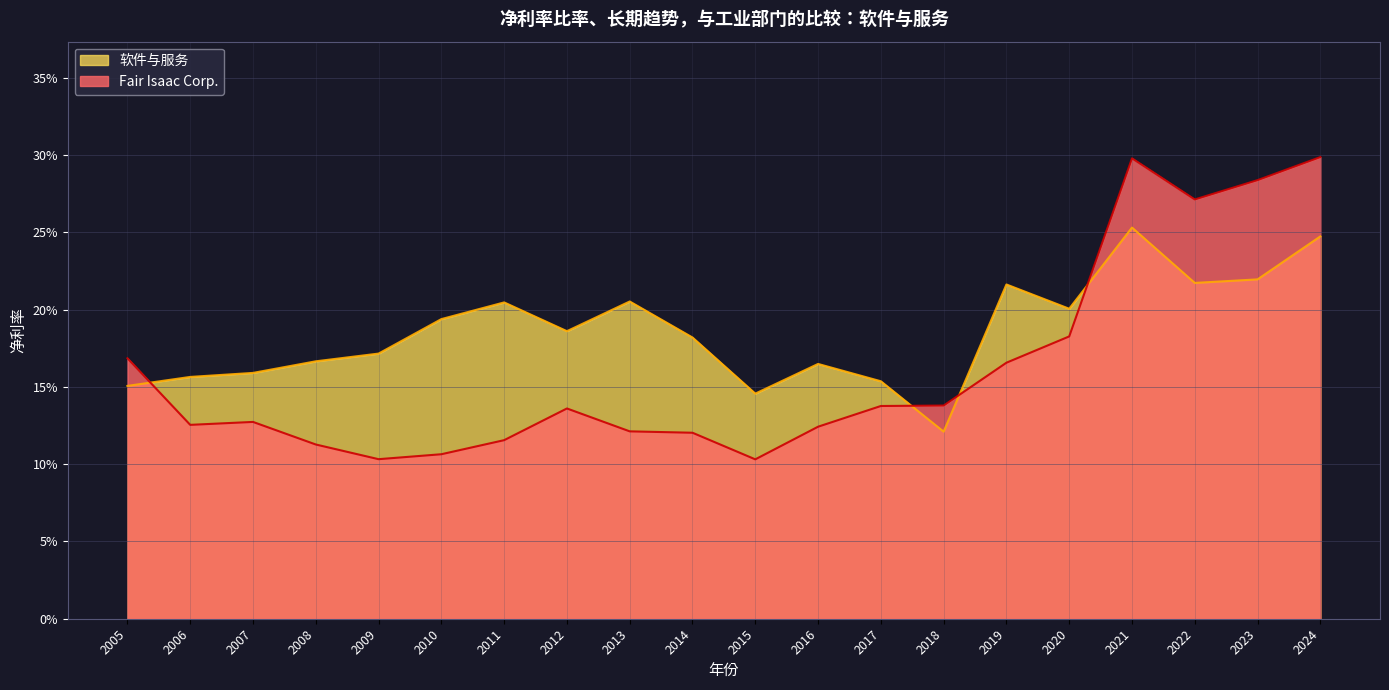

Where is Fair Isaac Corp. nearest to the value 0?

2015